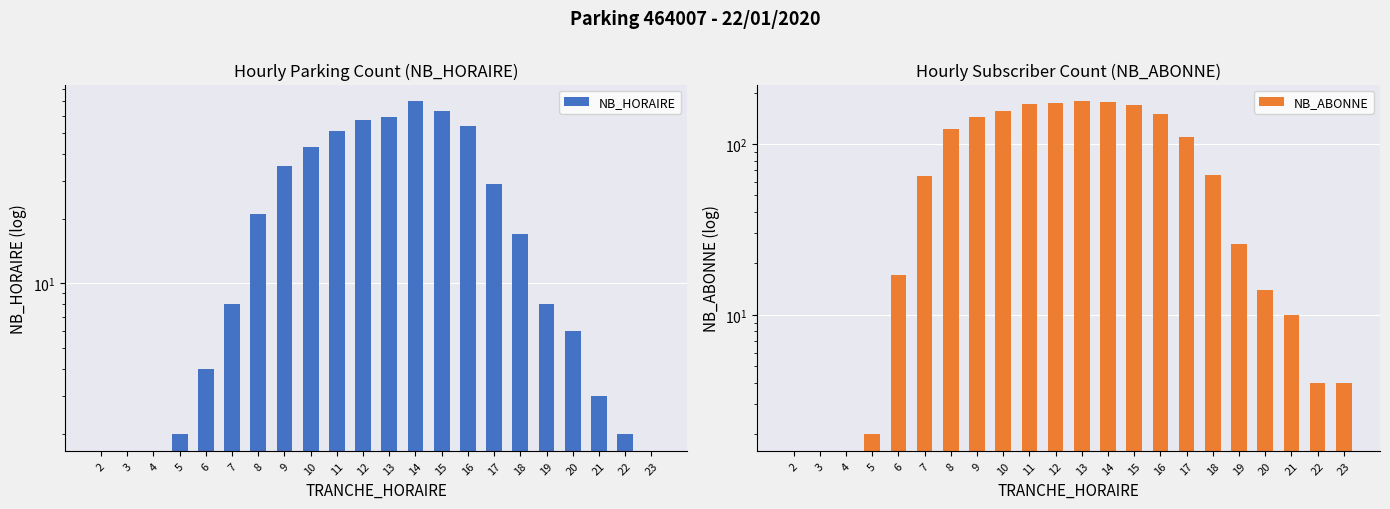

Count the number of data series in this chart.

2